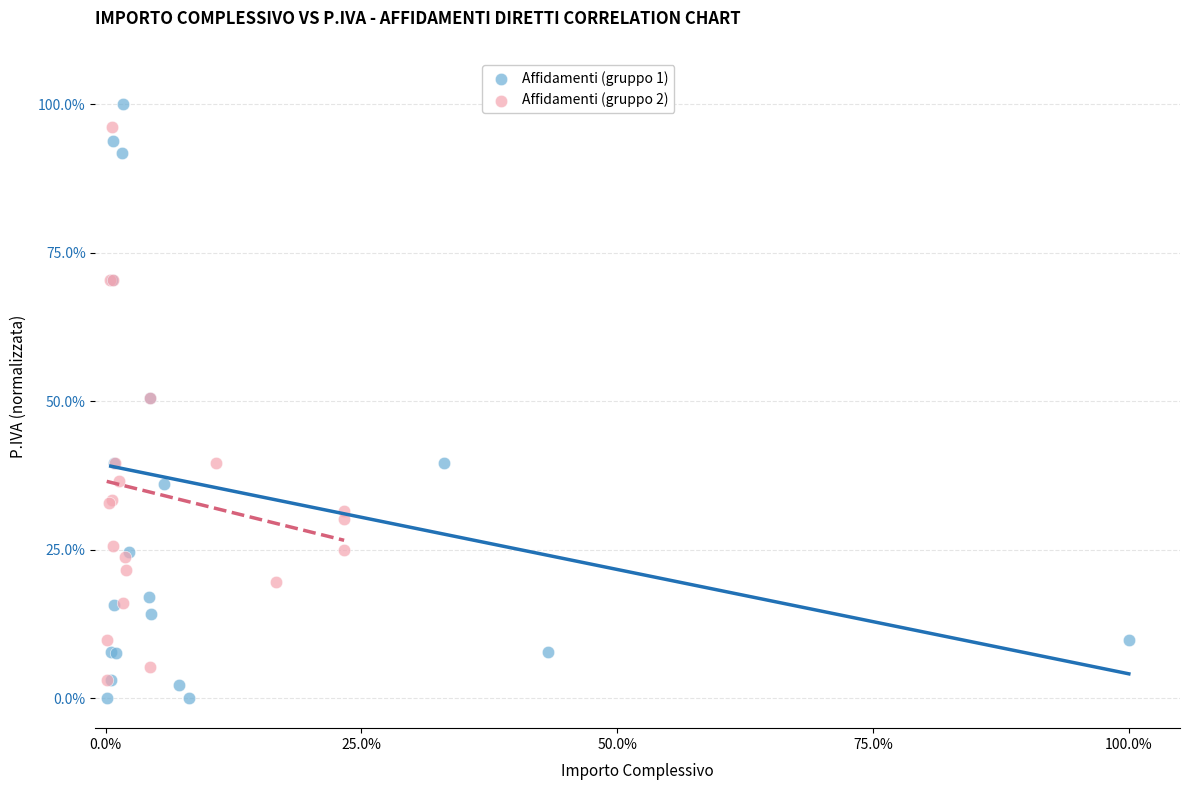

Which series has the widest spread of Y values?

Affidamenti (gruppo 1)